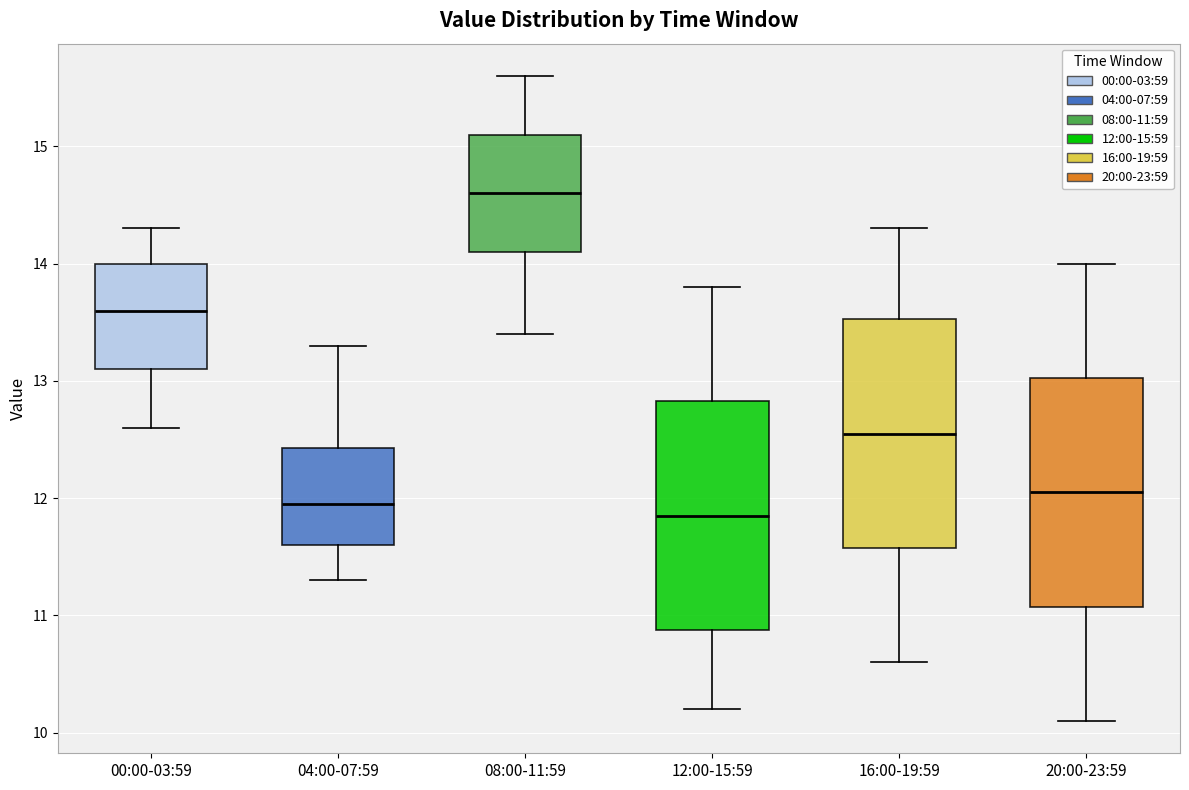

Which box has the highest median line?

08:00-11:59